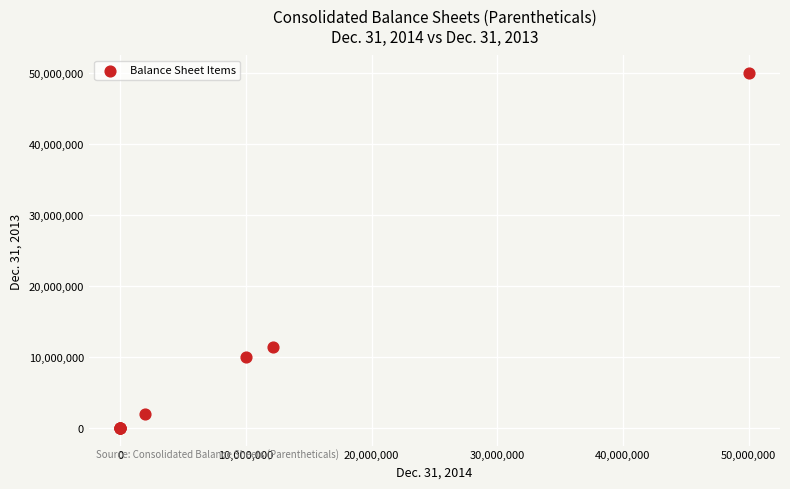

What Y value in the scatter plot is closest to 25000000?

11378710.0